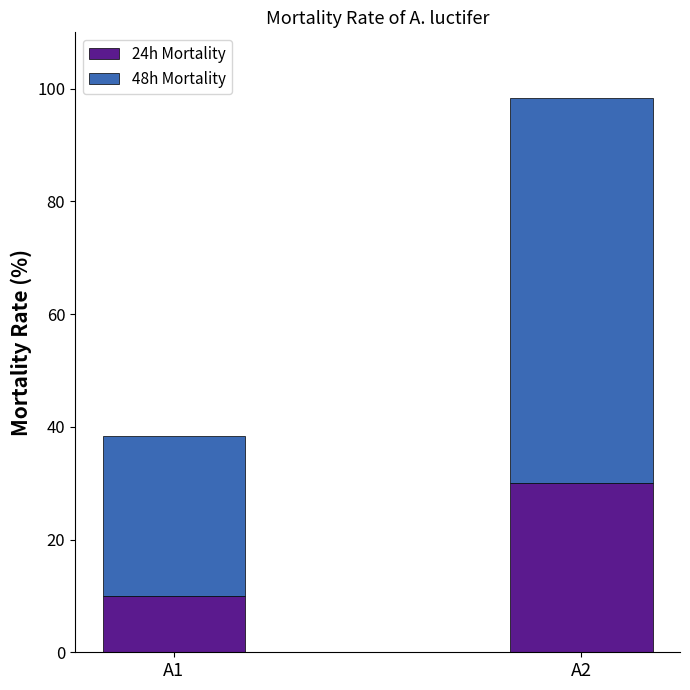

Reading left to right, what are the values for 24h Mortality?

10.0	30.0